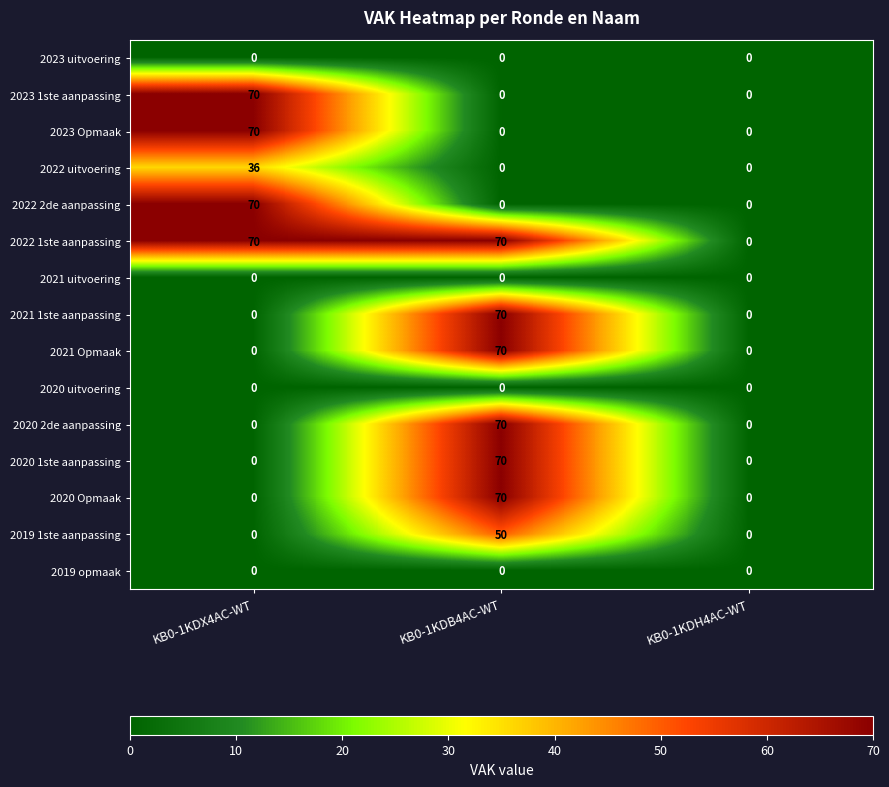

Which series has the largest total across all categories?

2022 1ste aanpassing